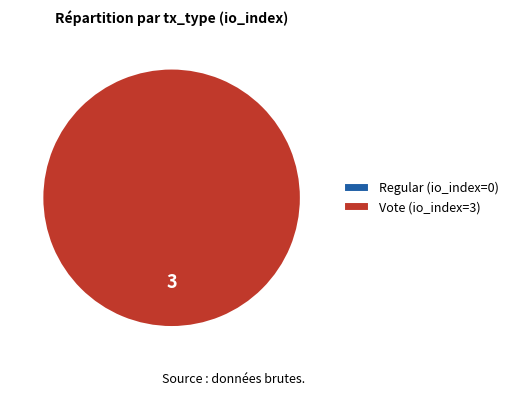

To the nearest percent, what is the difference between the largest and smallest slice percentages?

100%